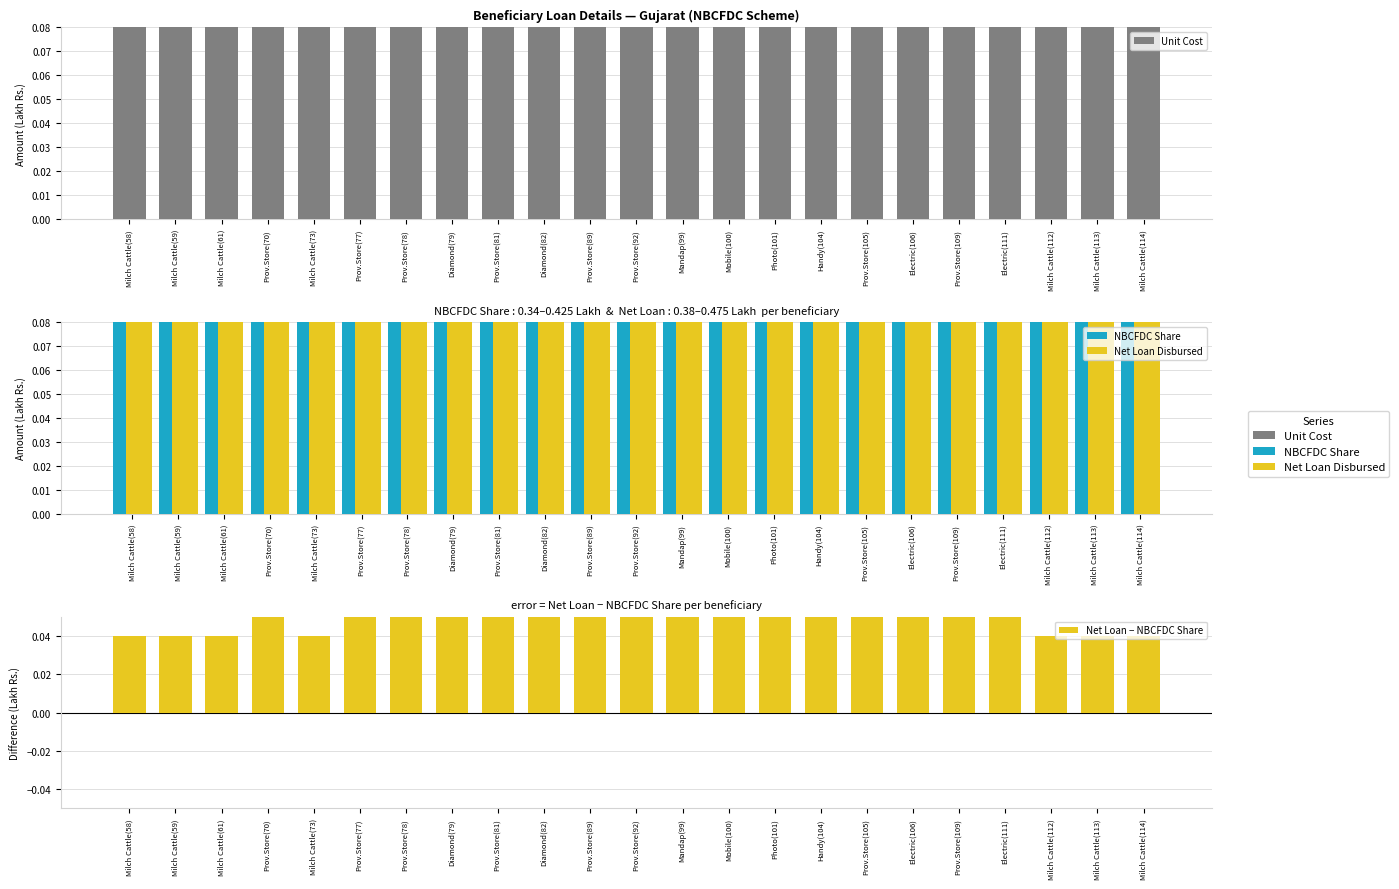

What is the total value across all series at Prov.Store(92)?

1.4